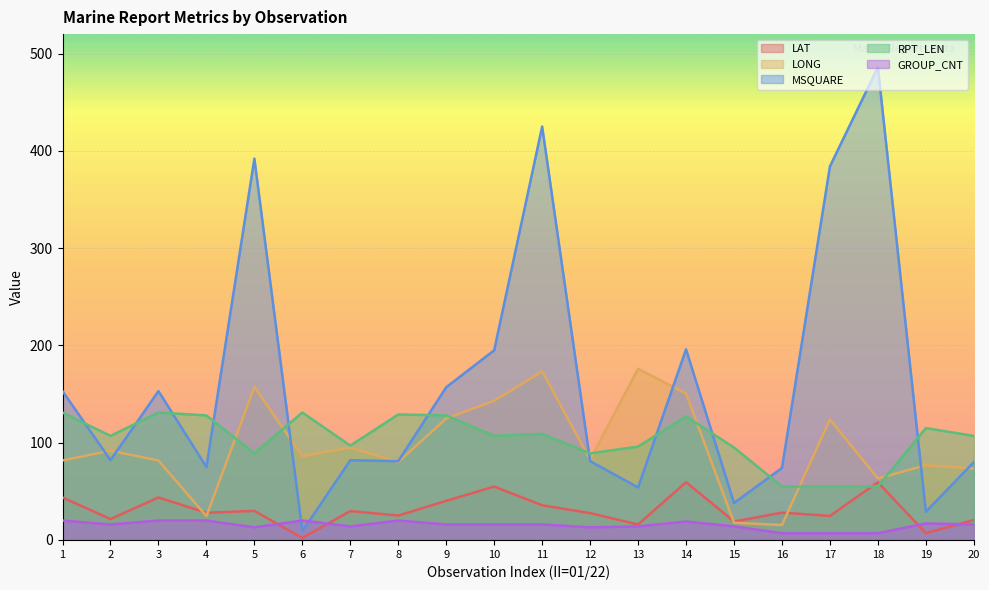

Which series has the widest spread of values?

MSQUARE